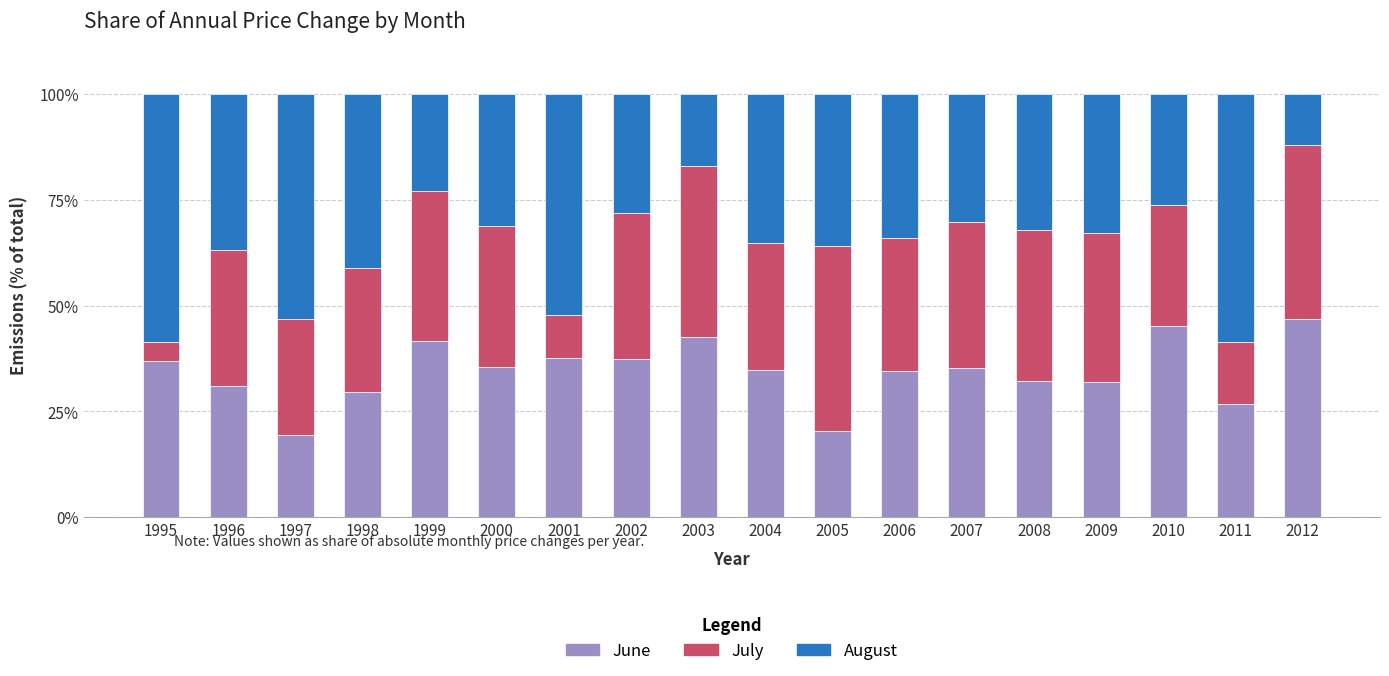

What is the difference between the June values at 1995 and 2009?

4.8